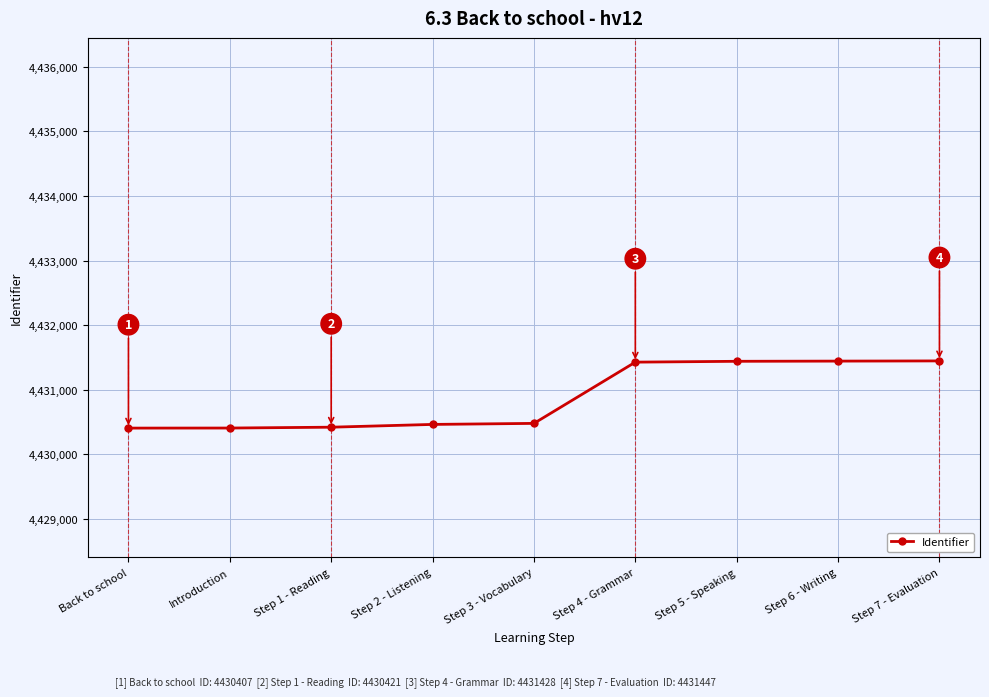

How many lines are shown in the chart?

1